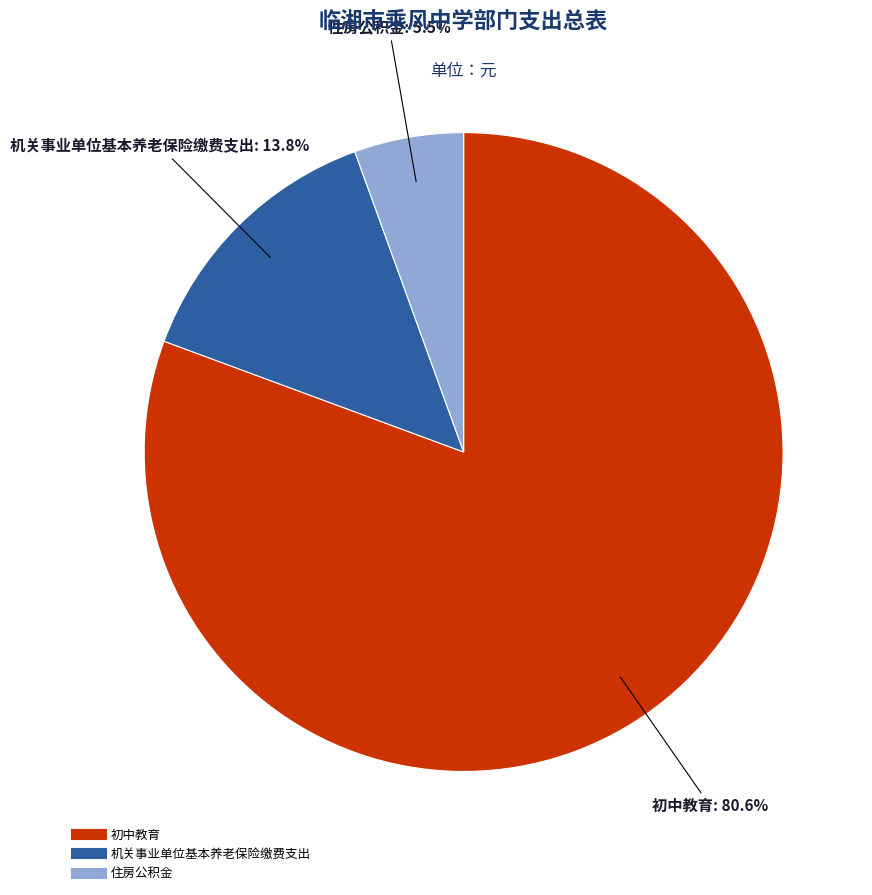

Which category has the smallest portion of the pie?

住房公积金